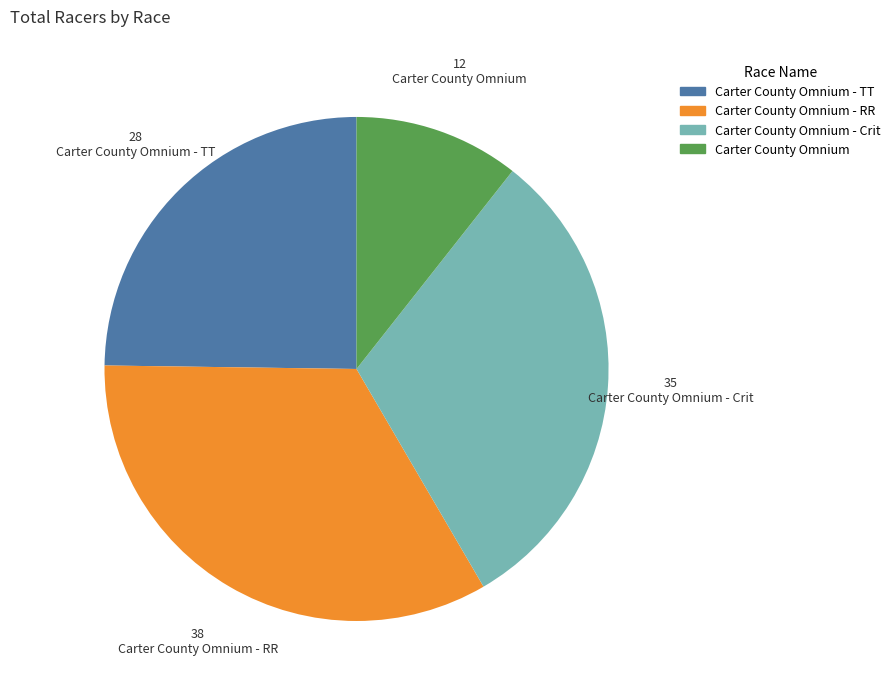

How many slices are in this pie chart?

4